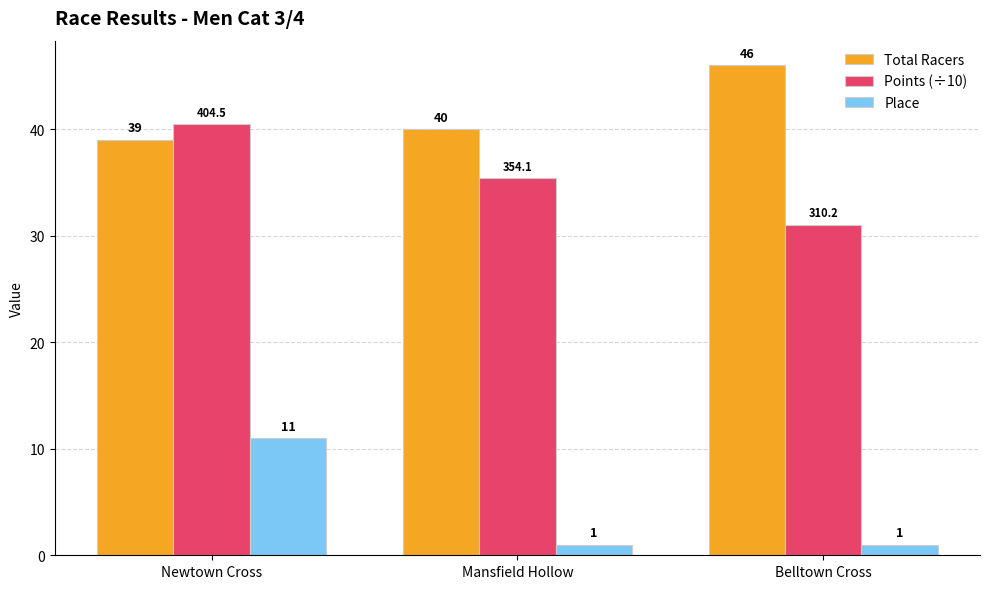

How many distinct data groups are displayed?

3